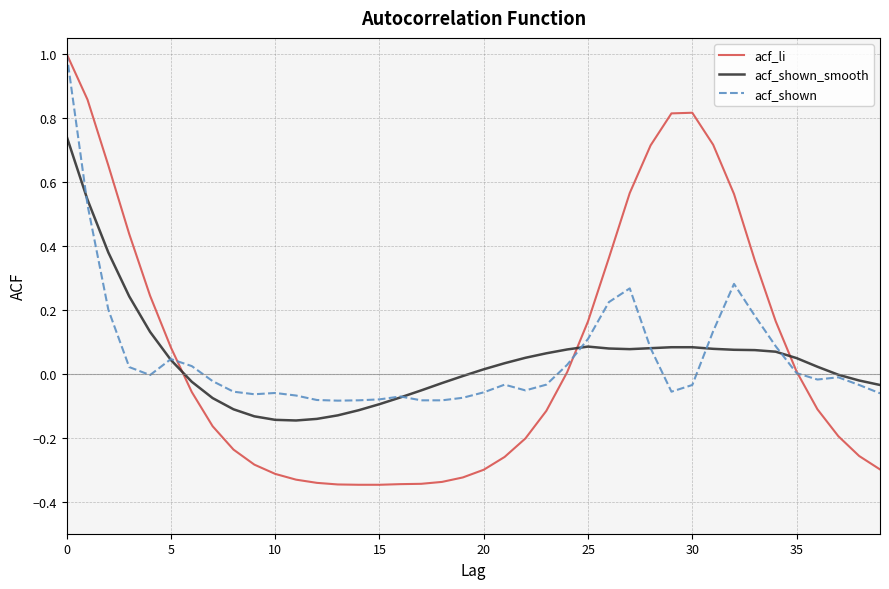

Which series has the widest spread of values?

acf_li